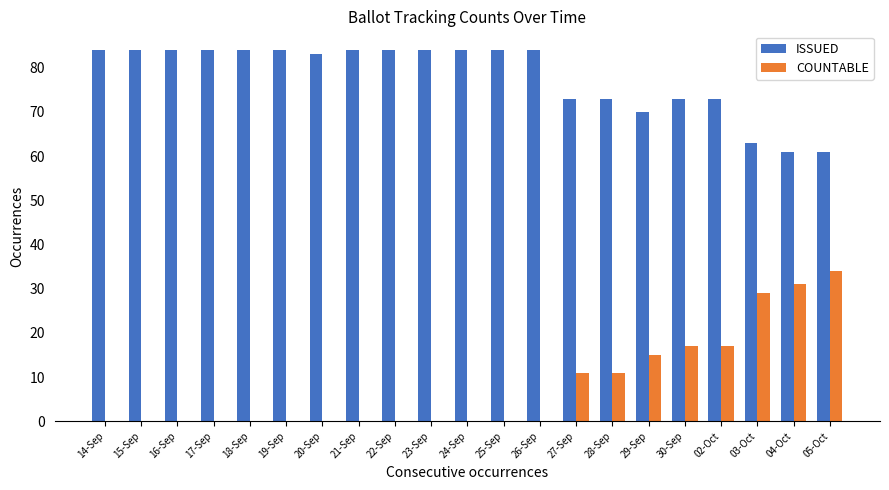

Which series changed the most between 17-Sep and 04-Oct?

COUNTABLE